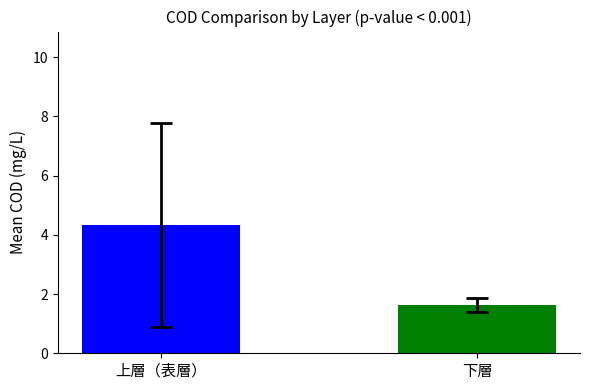

What is the minimum value shown in the chart?

1.6